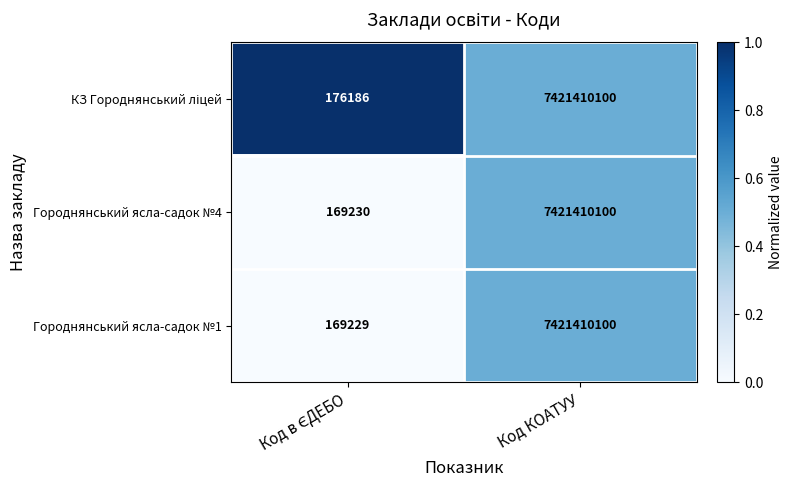

At which category is the sum across all series the highest?

Код КОАТУУ